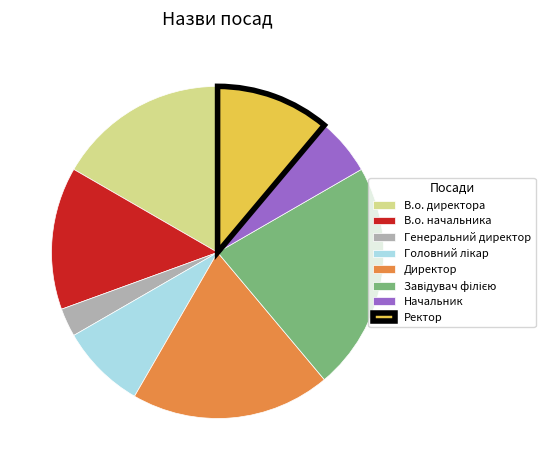

Does any single category account for the majority?

No